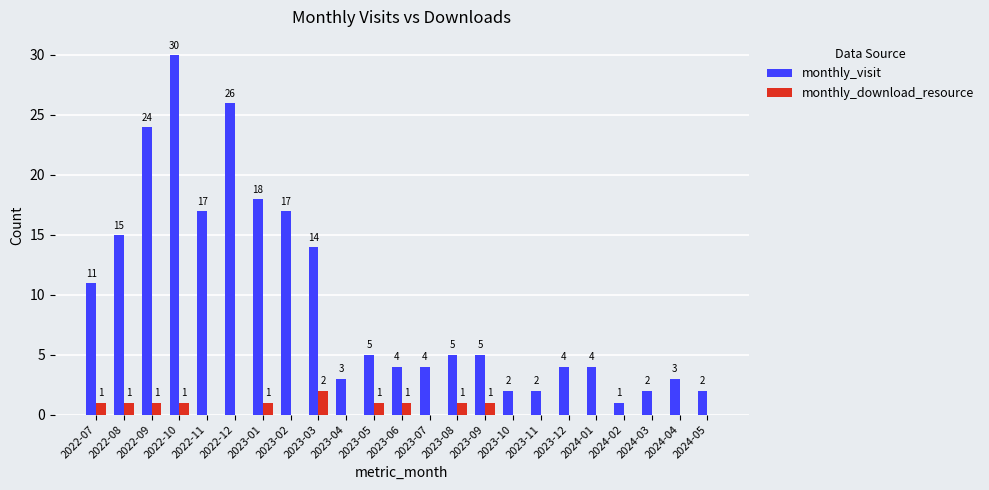

True or false: monthly_download_resource has a value of -1 at 2024-03.

False